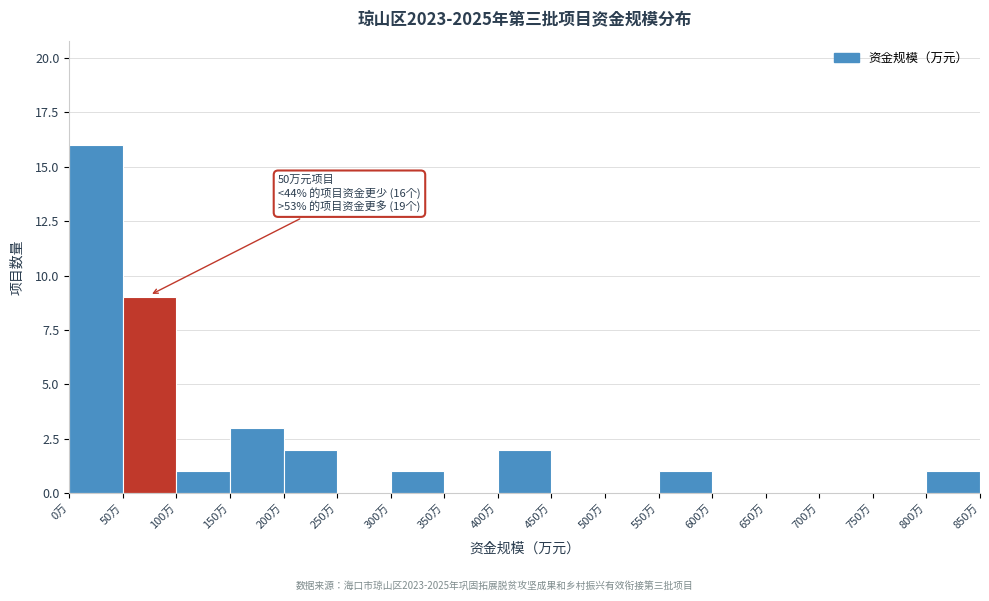

Over which range of the x-axis is the bar tallest?

0 to 50